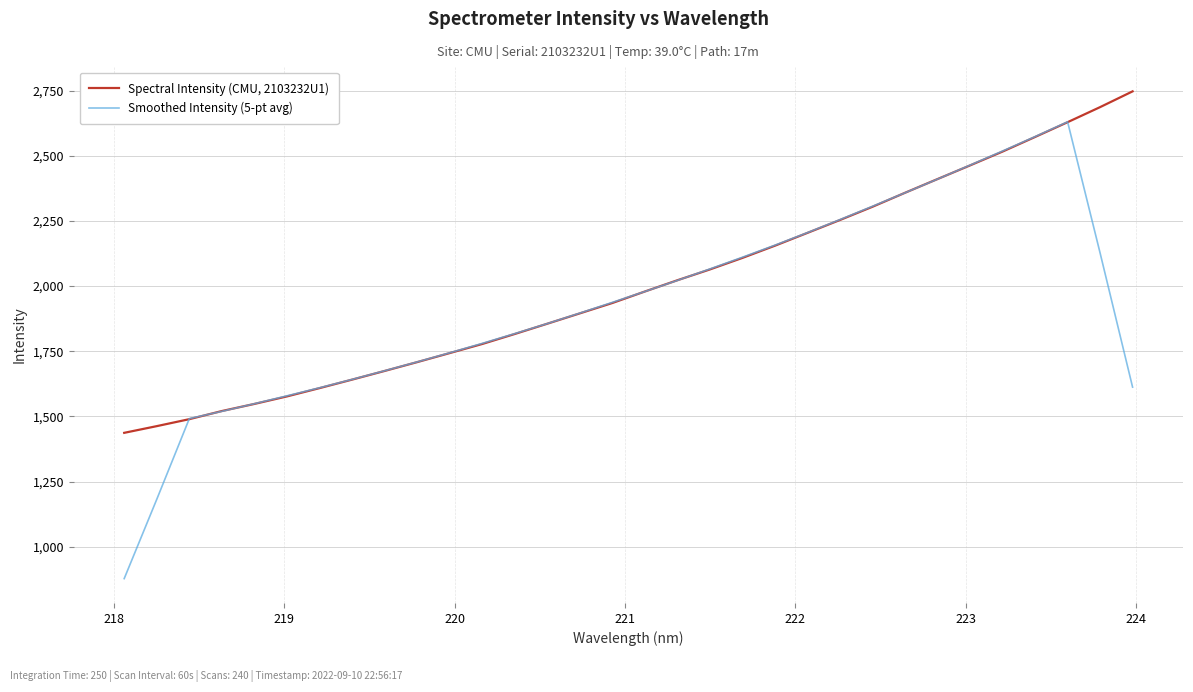

What is the difference between the maximum and minimum values in the Smoothed Intensity (5-pt avg) series?

1752.2